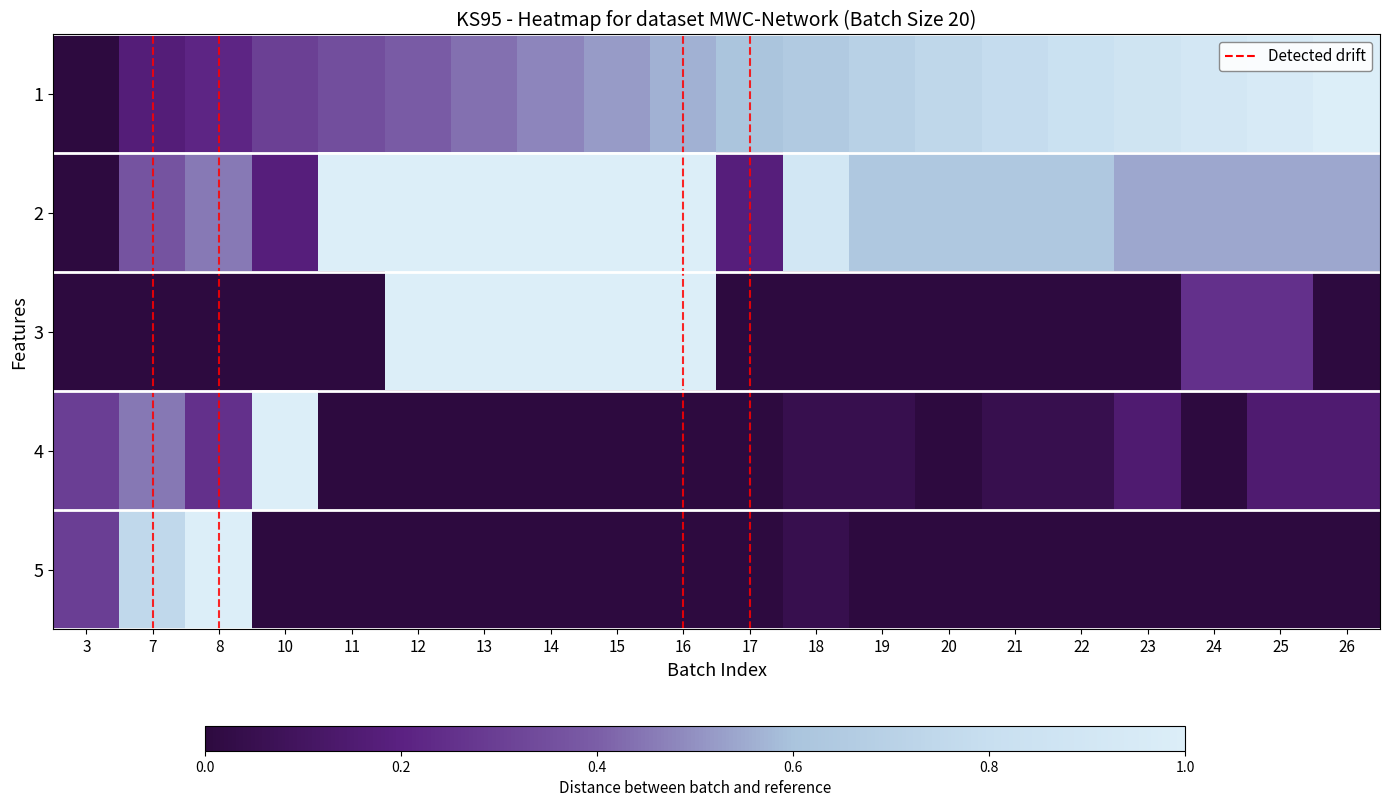

Reading right to left, list all the values displayed in this chart.

1: 26=1.0	25=1.0	24=0.9	23=0.9	22=0.8	21=0.8	20=0.7	19=0.7	18=0.7	17=0.6	16=0.6	15=0.5	14=0.5	13=0.4	12=0.4	11=0.3	10=0.3	8=0.2	7=0.2	3=0.0
2: 26=0.5	25=0.5	24=0.5	23=0.5	22=0.6	21=0.6	20=0.6	19=0.6	18=0.9	17=0.2	16=1.0	15=1.0	14=1.0	13=1.0	12=1.0	11=1.0	10=0.2	8=0.5	7=0.4	3=0.0
3: 26=0.0	25=0.2	24=0.2	23=0.0	22=0.0	21=0.0	20=0.0	19=0.0	18=0.0	17=0.0	16=1.0	15=1.0	14=1.0	13=1.0	12=1.0	11=0.0	10=0.0	8=0.0	7=0.0	3=0.0
4: 26=0.1	25=0.1	24=0.0	23=0.1	22=0.1	21=0.1	20=0.0	19=0.1	18=0.1	17=0.0	16=0.0	15=0.0	14=0.0	13=0.0	12=0.0	11=0.0	10=1.0	8=0.2	7=0.5	3=0.3
5: 26=0.0	25=0.0	24=0.0	23=0.0	22=0.0	21=0.0	20=0.0	19=0.0	18=0.1	17=0.0	16=0.0	15=0.0	14=0.0	13=0.0	12=0.0	11=0.0	10=0.0	8=1.0	7=0.8	3=0.3